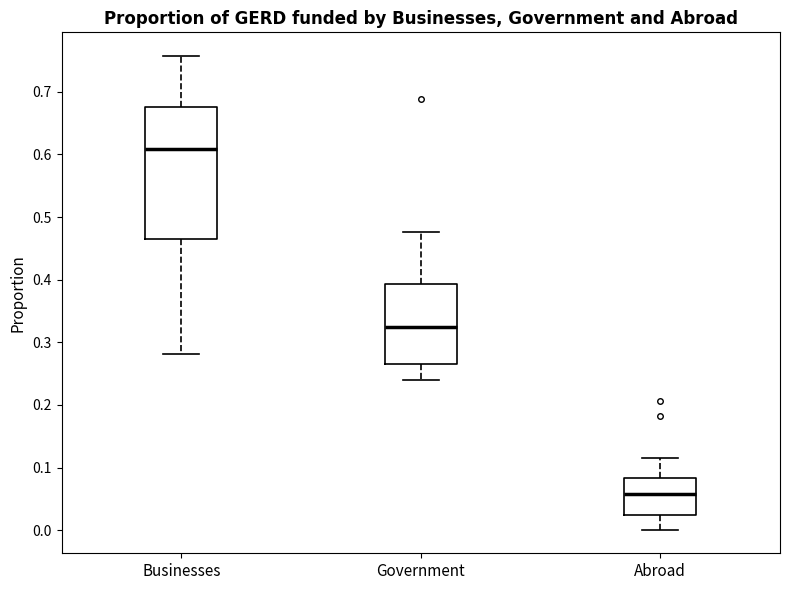

Reading left to right, read every box against the y-axis: the position of its median line, the range the box covers, and the ends of its whiskers. The values are not printed on the chart, so give them approximately, as read against the axis.

Businesses: median 0.61, box 0.46 to 0.68, whiskers 0.28 to 0.76
Government: median 0.33, box 0.27 to 0.39, whiskers 0.24 to 0.48
Abroad: median 0.06, box 0.02 to 0.08, whiskers 0.00 to 0.12